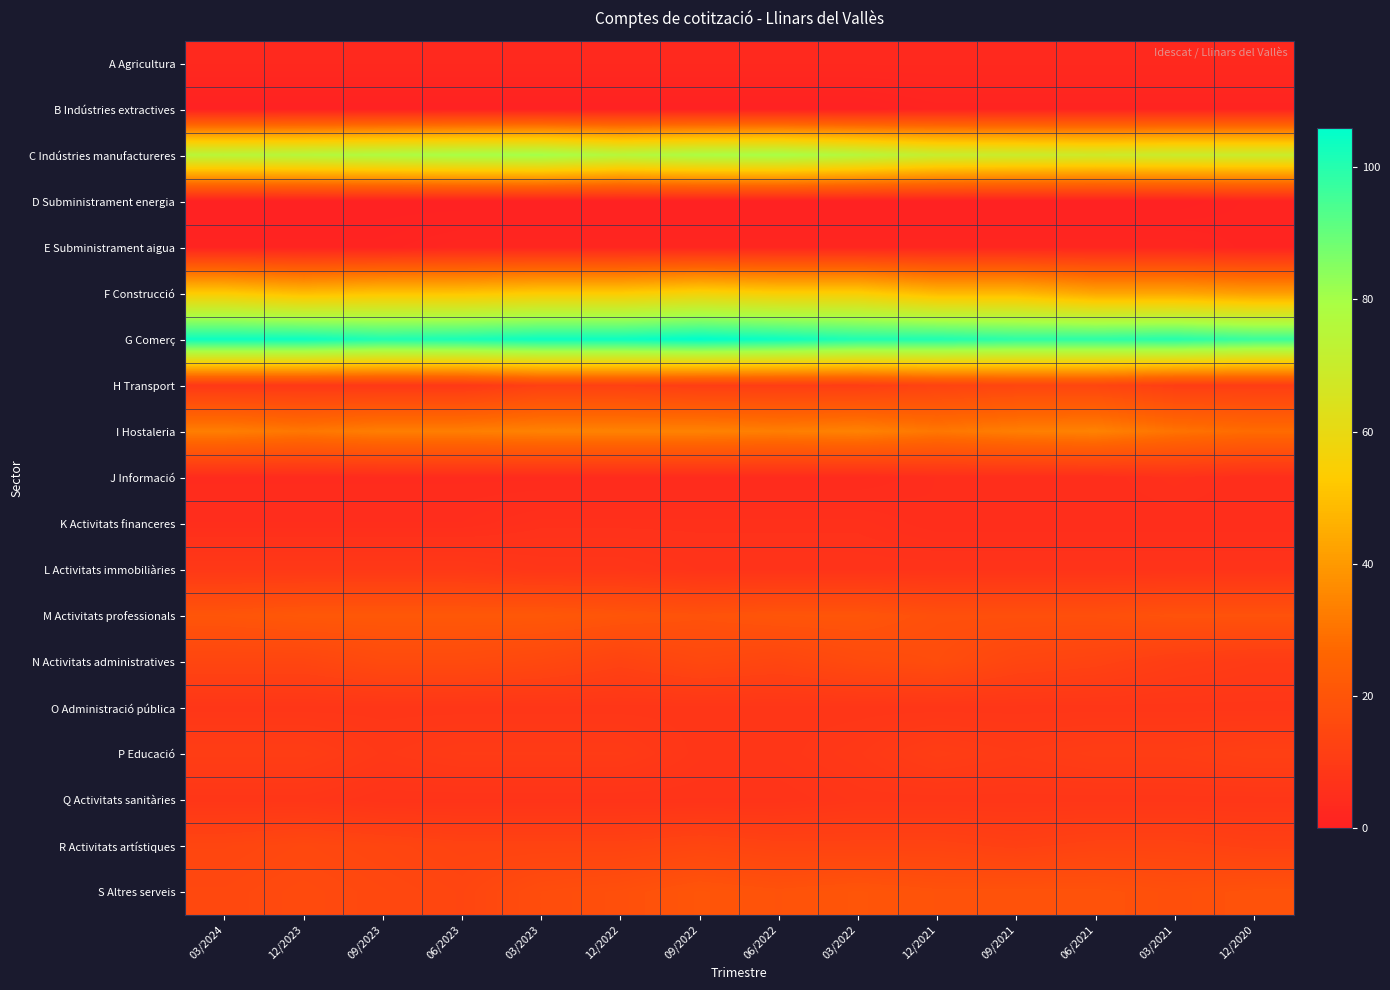

Which has a higher value, 09/2021 or 12/2021?

09/2021